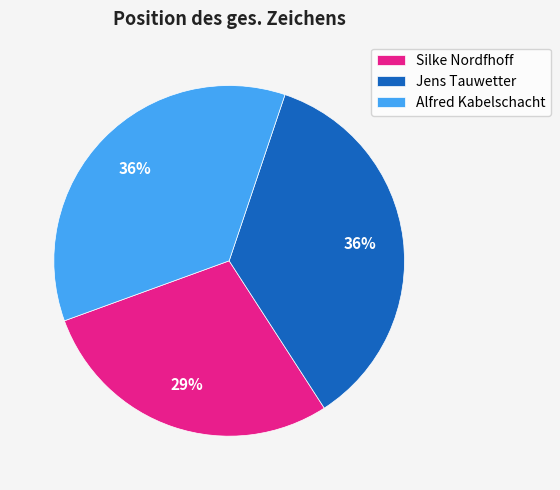

True or false: Jens Tauwetter accounts for 29% of the total.

False